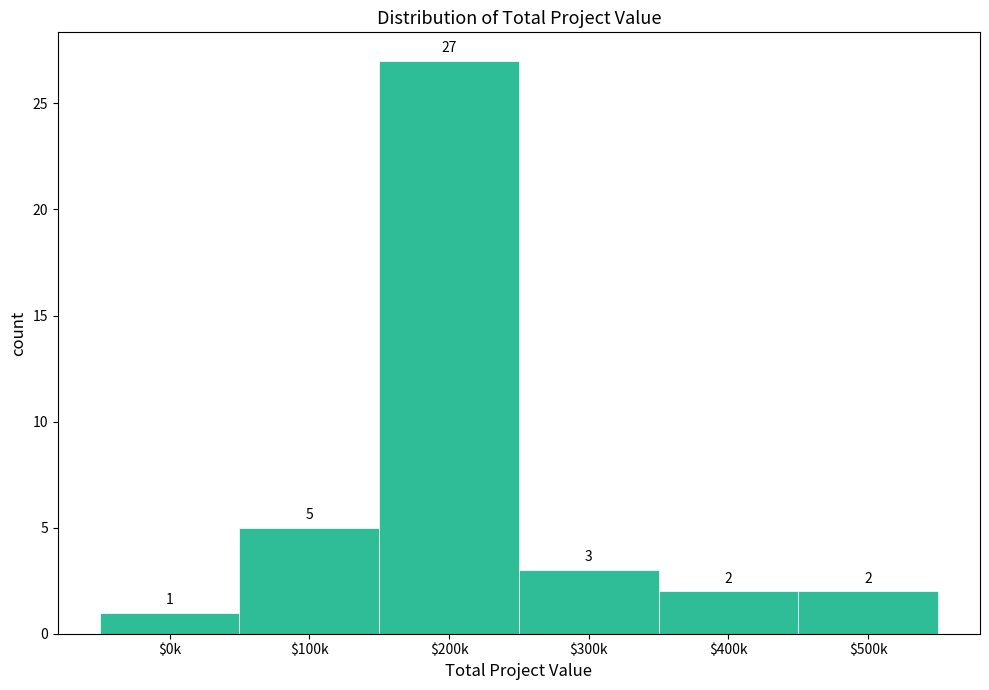

Reading left to right, transcribe all the data shown in this chart.

1	5	27	3	2	2